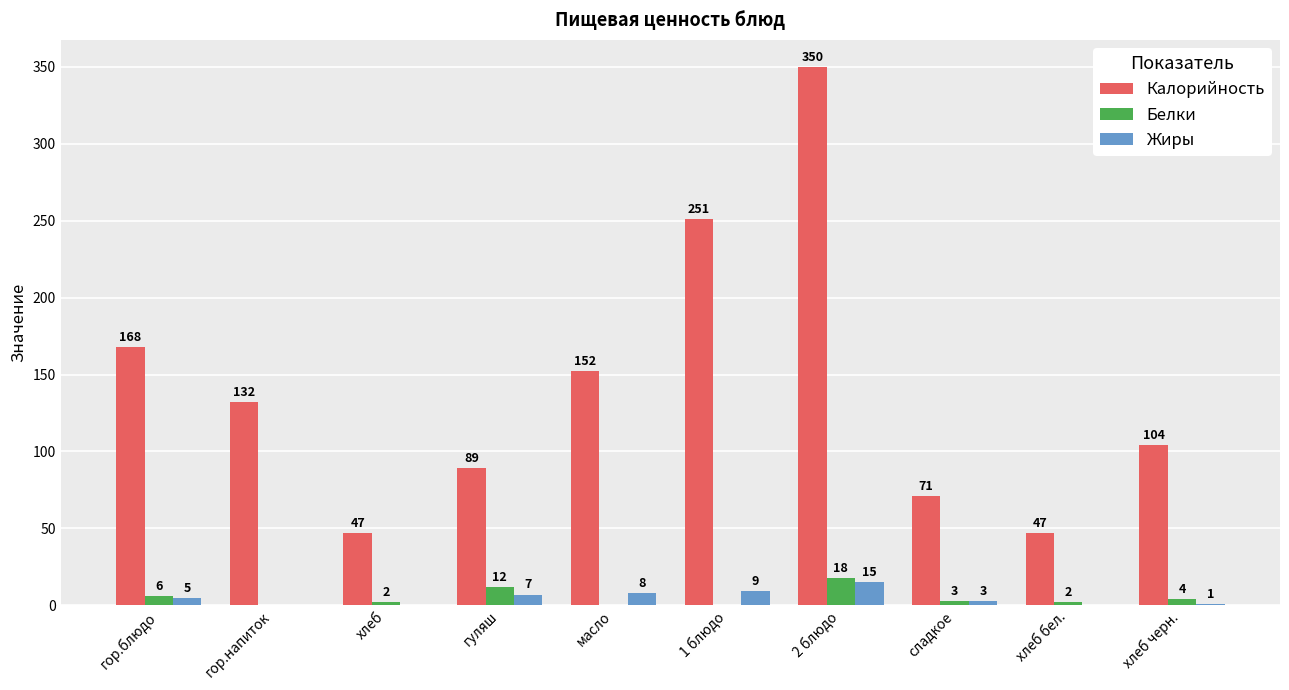

What is the sum of all Жиры values?

48